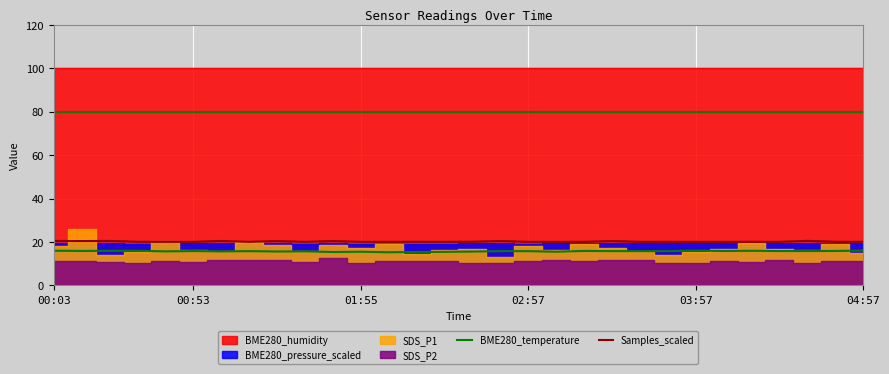

The value of BME280_temperature at 00:53 is 24.5. True or false?

False